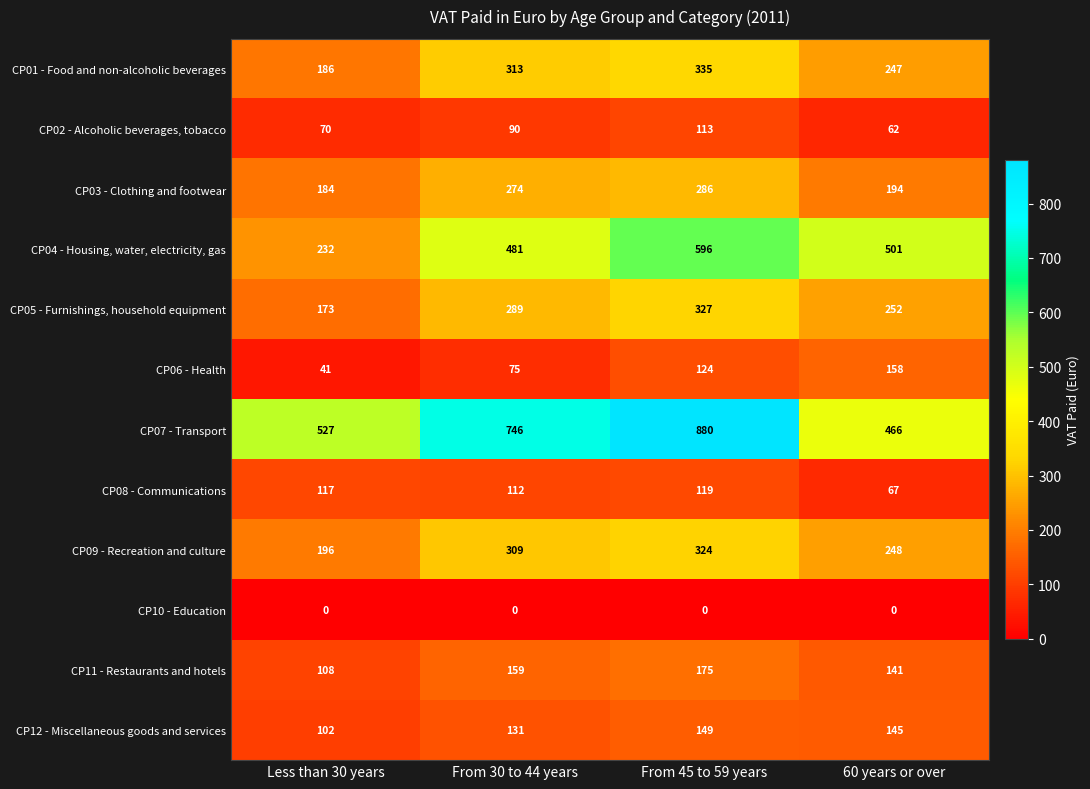

How many distinct data groups are displayed?

12